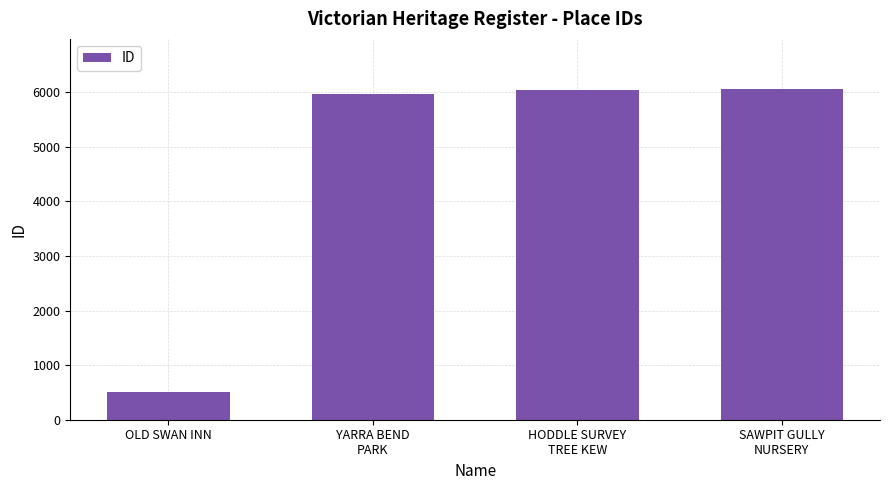

Is it true that the value at YARRA BEND
PARK is 10286?

False